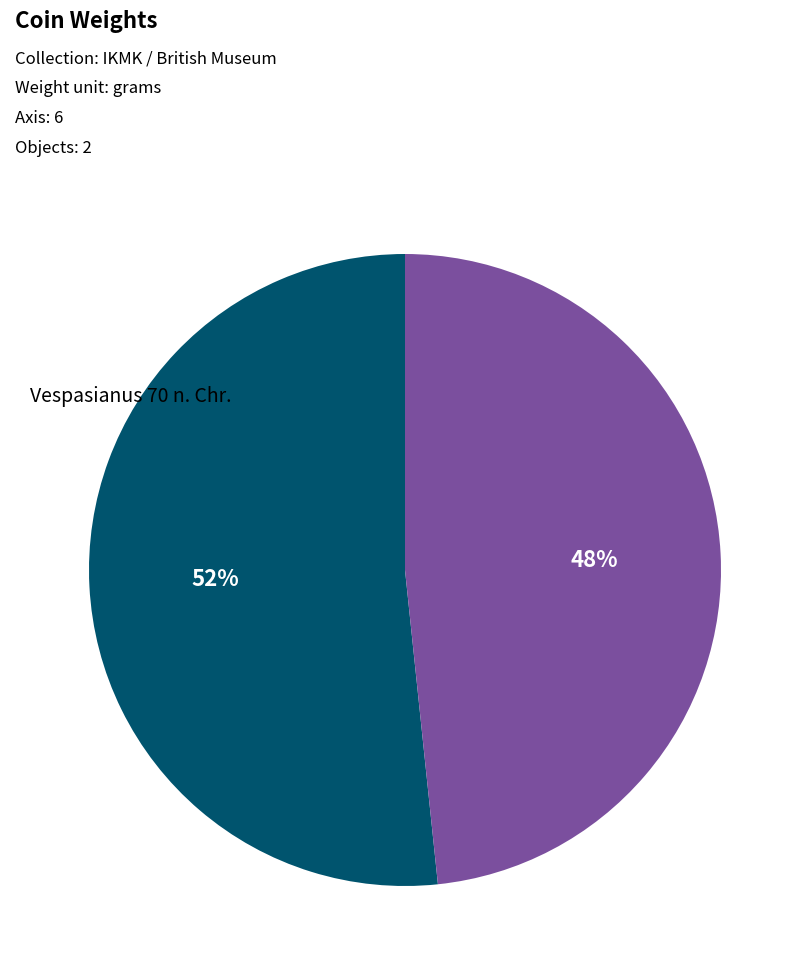

Which slice is the largest?

Vespasianus 70 n. Chr.